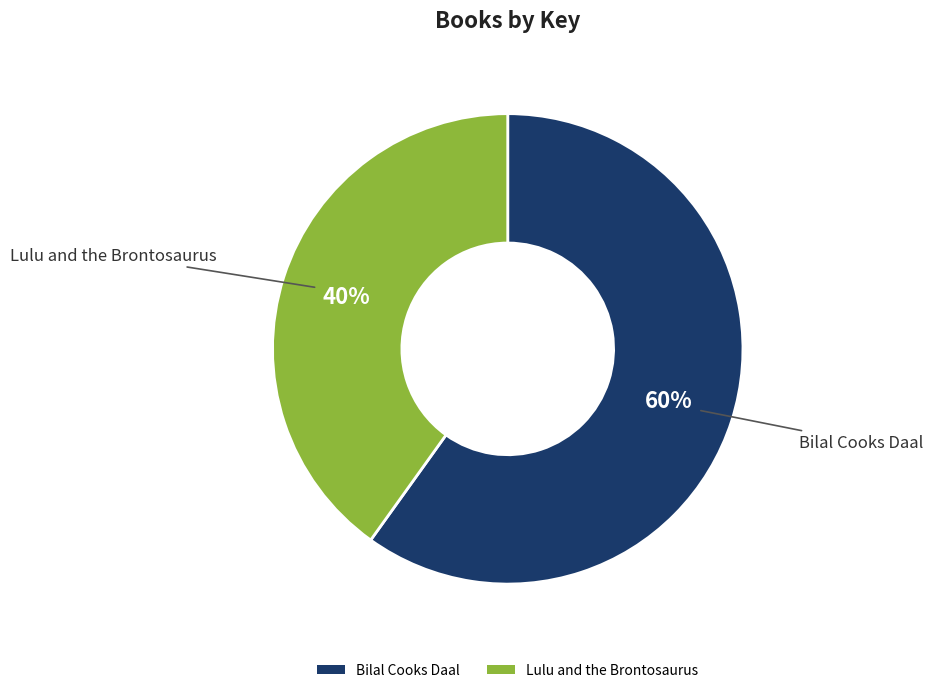

Is the sum of Lulu and the Brontosaurus and Bilal Cooks Daal greater than half?

Yes